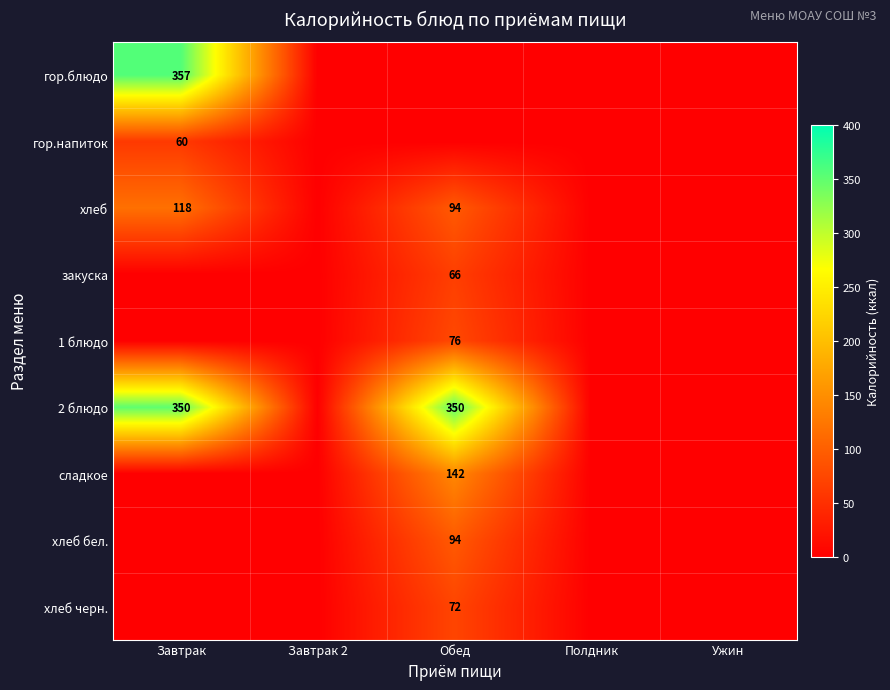

True or false: 2 блюдо has a value of 510 at Обед.

False